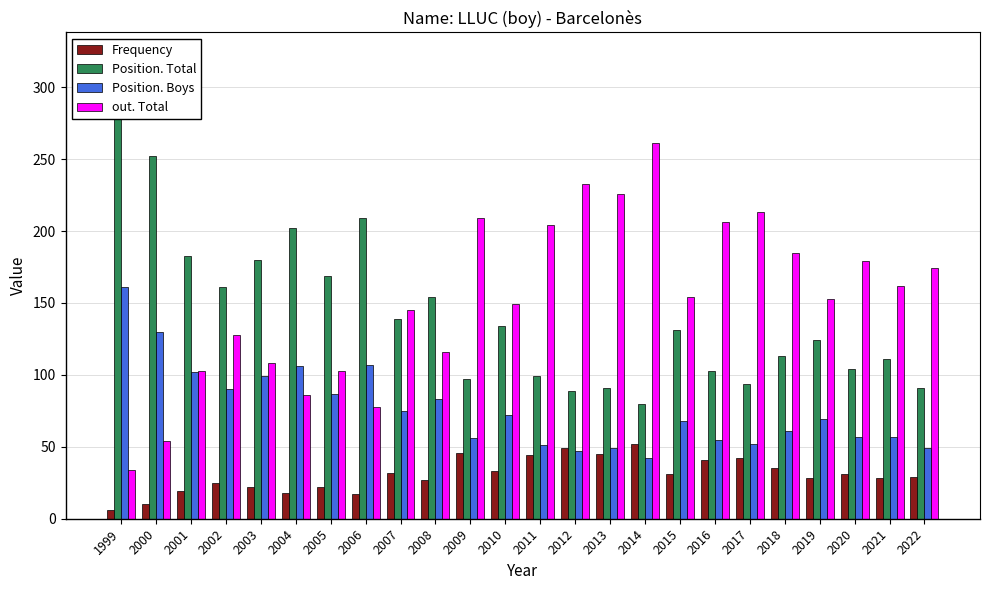

Reading right to left, extract all data points from this chart.

Frequency: 29	28	31	28	35	42	41	31	52	45	49	44	33	46	27	32	17	22	18	22	25	19	10	6
Position. Total: 91	111	104	124	113	94	103	131	80	91	89	99	134	97	154	139	209	169	202	180	161	183	252	322
Position. Boys: 49	57	57	69	61	52	55	68	42	49	47	51	72	56	83	75	107	87	106	99	90	102	130	161
out. Total: 174	162	179	153	185	213	206	154	261	226	233	204	149	209	116	145	78	103	86	108	128	103	54	34